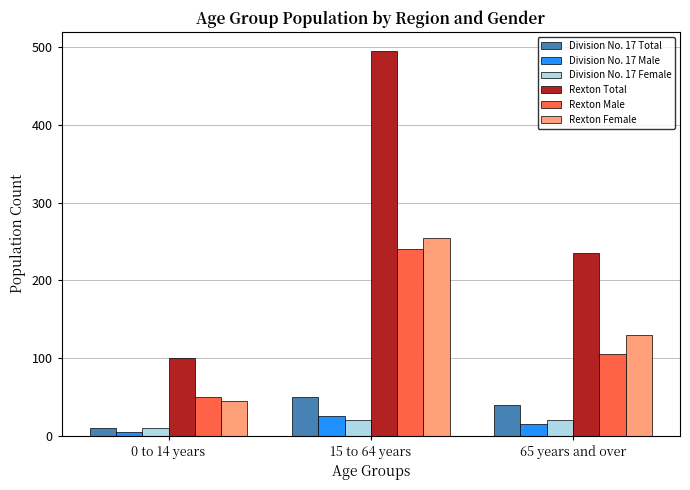

What is the label of the 3rd bar from the right?

0 to 14 years